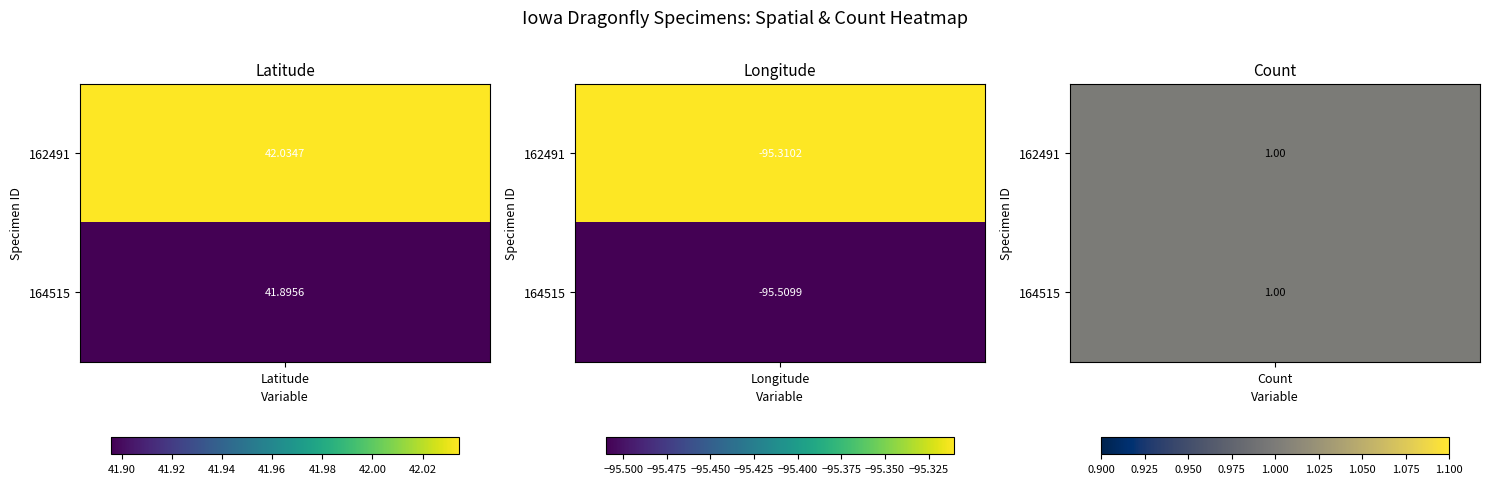

True or false: 164515 has a value of -95.5 at 164515.

True